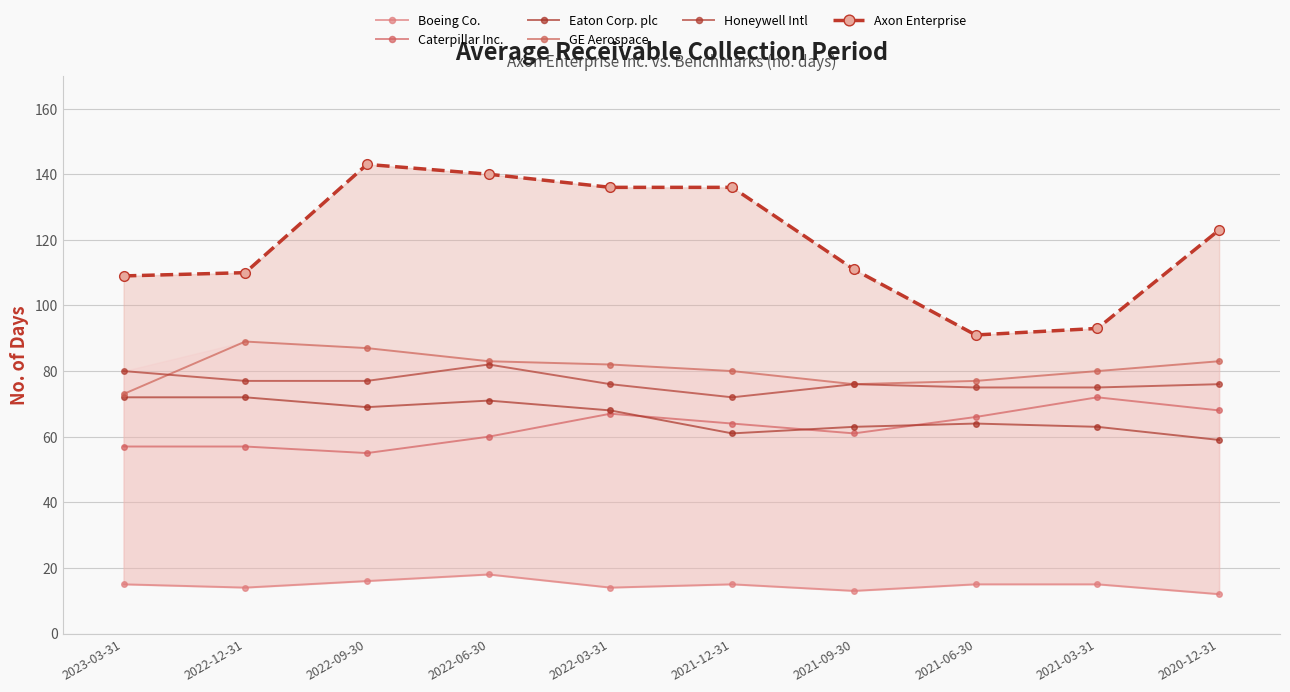

What is the sum of the Eaton Corp. plc values at 2021-03-31 and 2022-03-31?

131